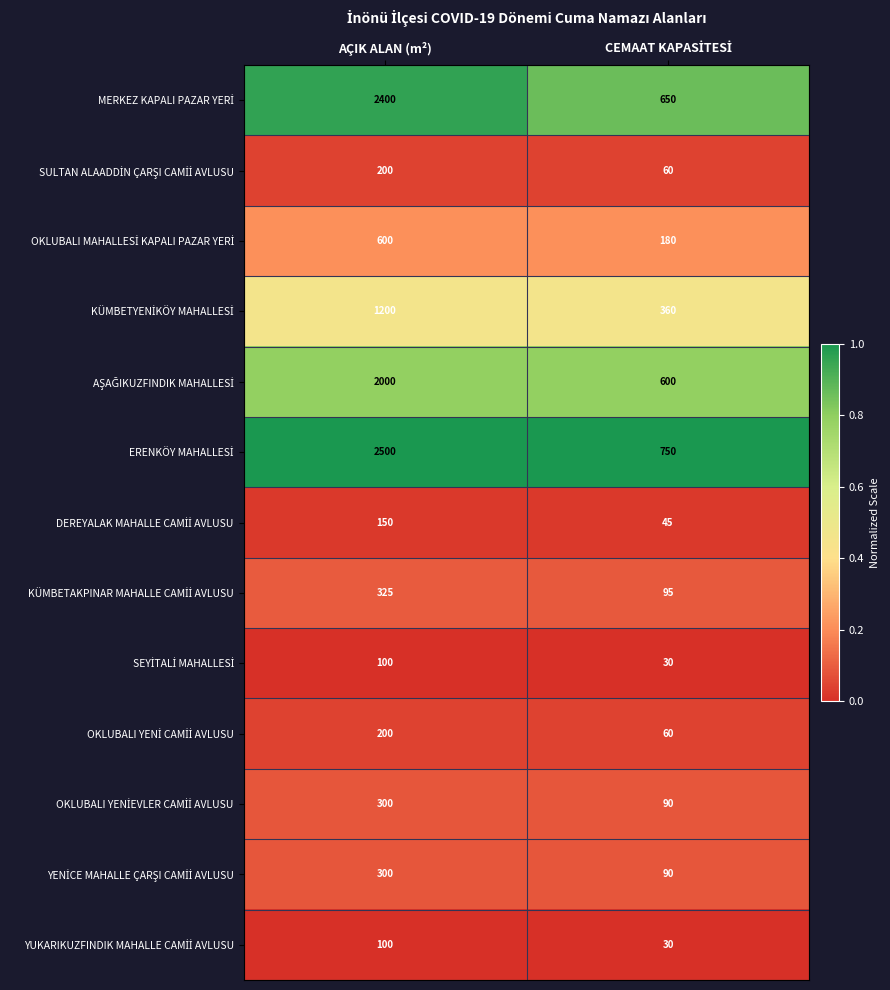

What is the difference between the highest and lowest values at AÇIK ALAN (m²)?

2400